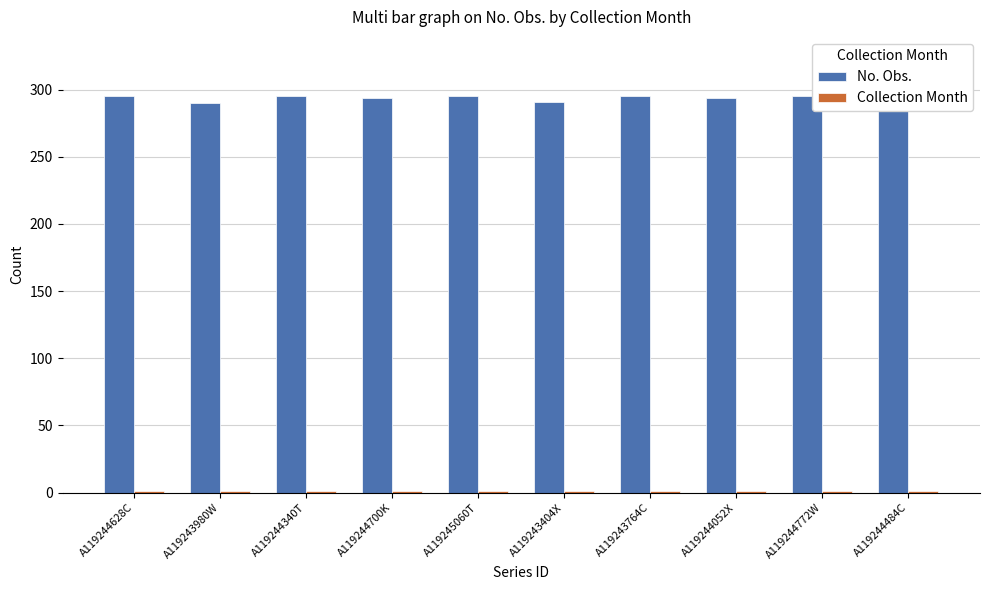

What is the label of the 4th bar from the right?

A119243764C